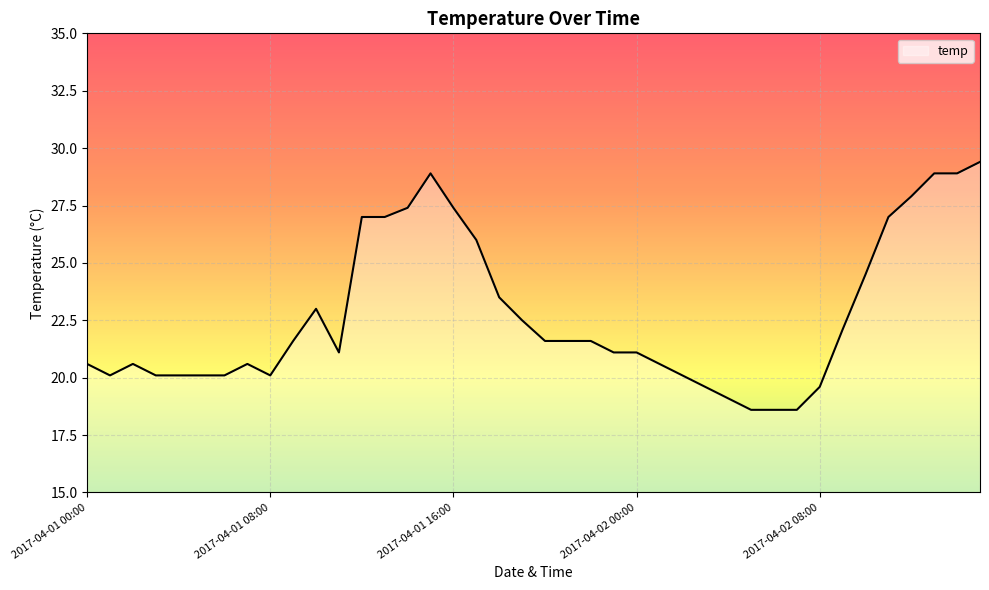

What is the maximum value shown in the chart?

29.4